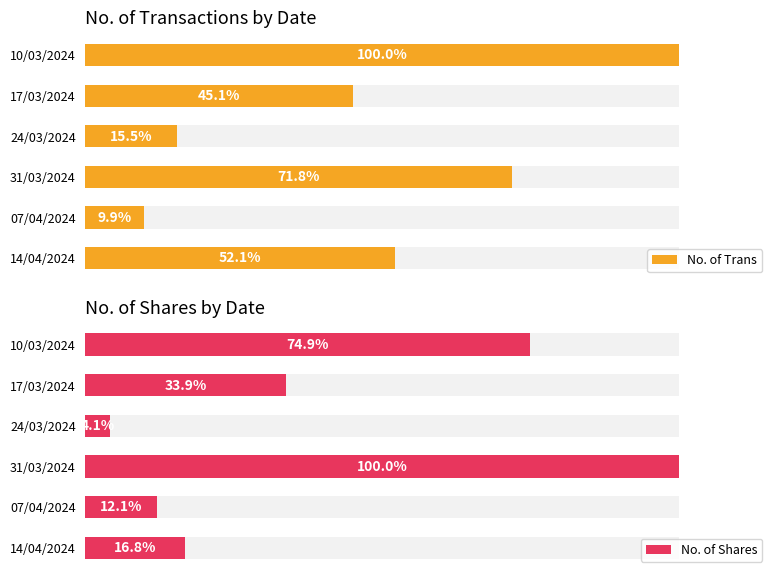

Count the number of data series in this chart.

2